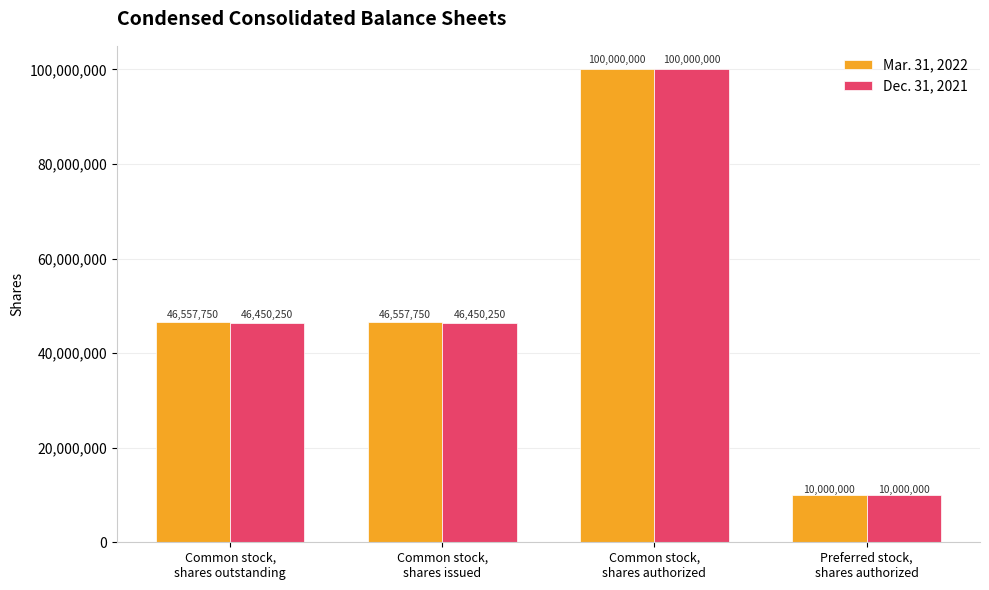

Rank the series by their average value, from highest to lowest.

Mar. 31, 2022, Dec. 31, 2021